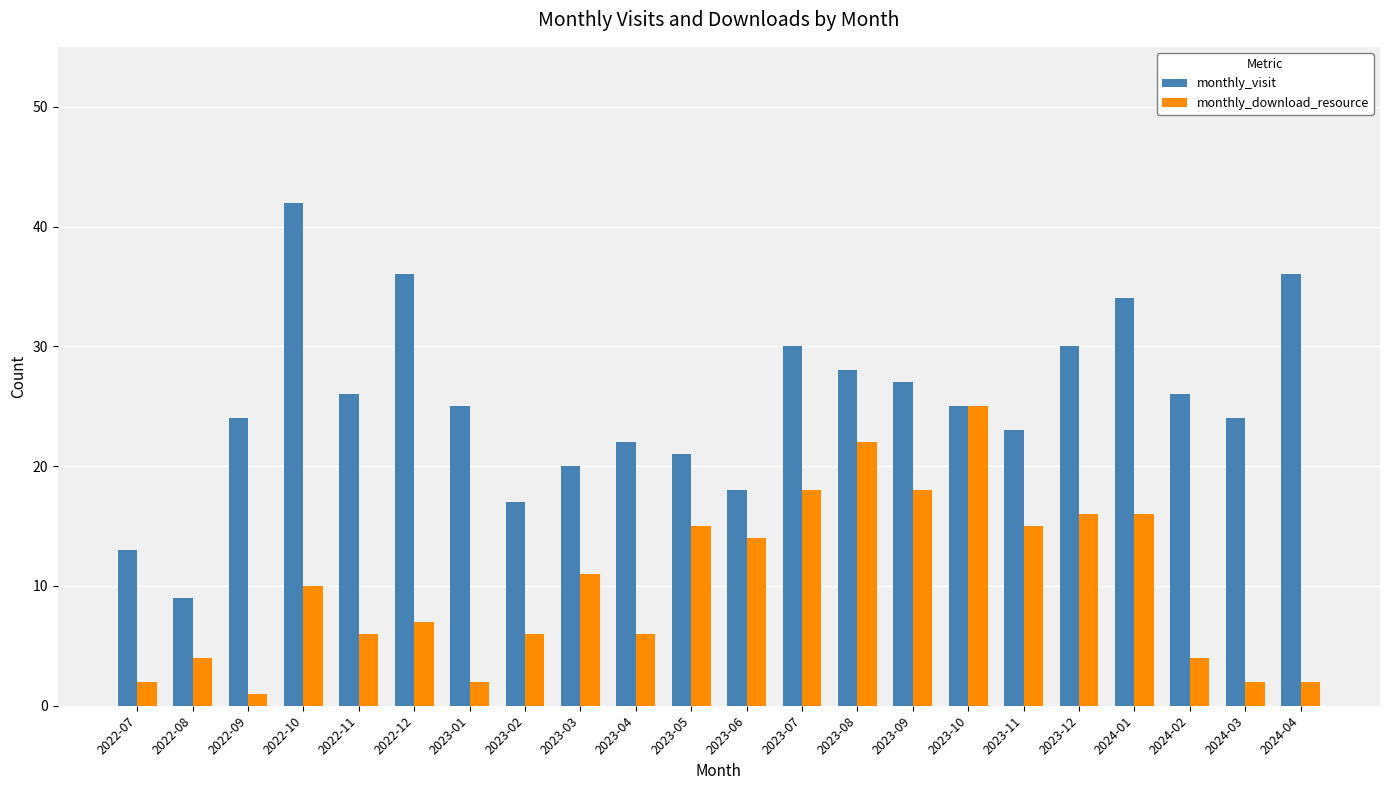

The value of monthly_visit at 2023-02 is 11. True or false?

False